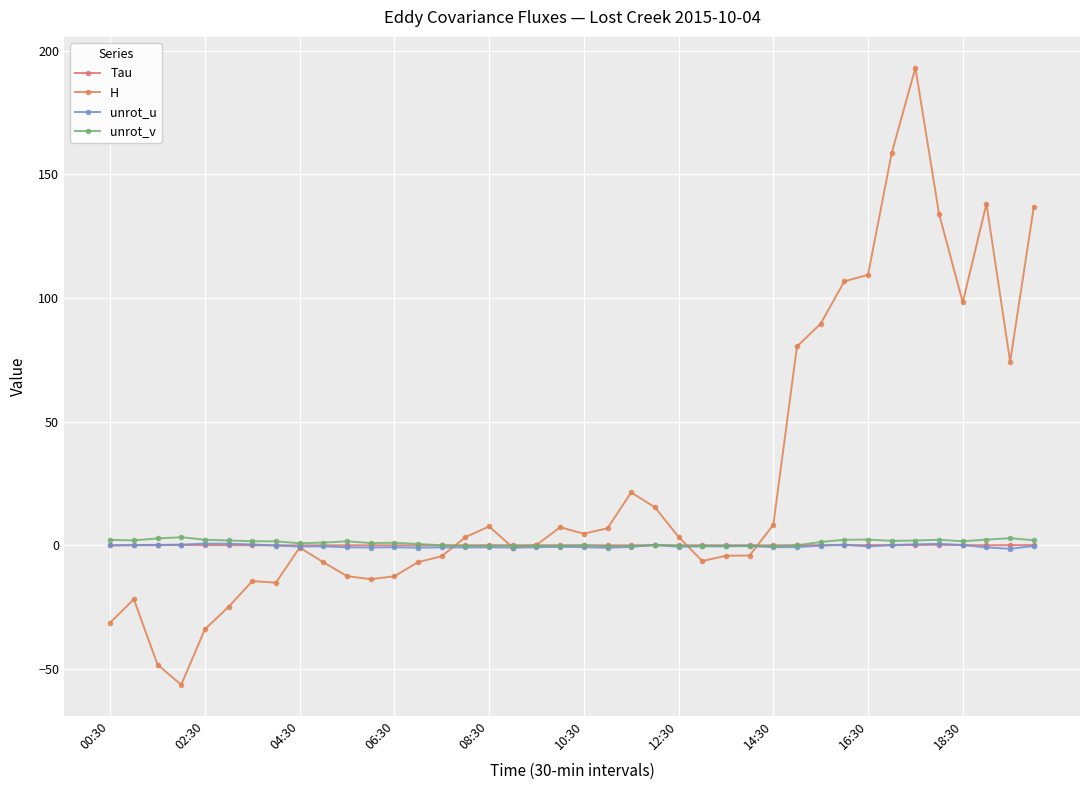

What is the highest value of the unrot_v series?

3.3